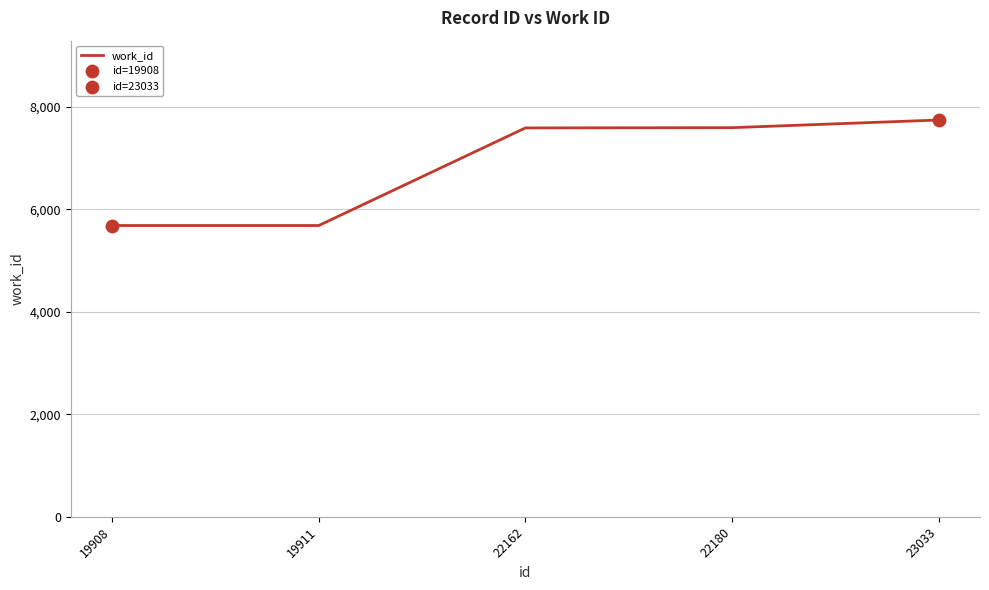

What is the change in value from 19908 to 23033?

+2058